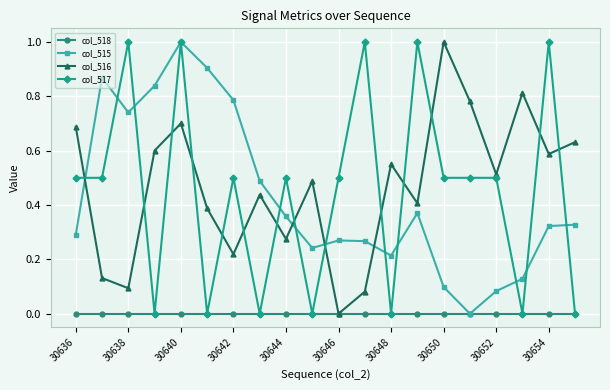

Which series ends up on top after the final intersection of col_516 and col_517?

col_516